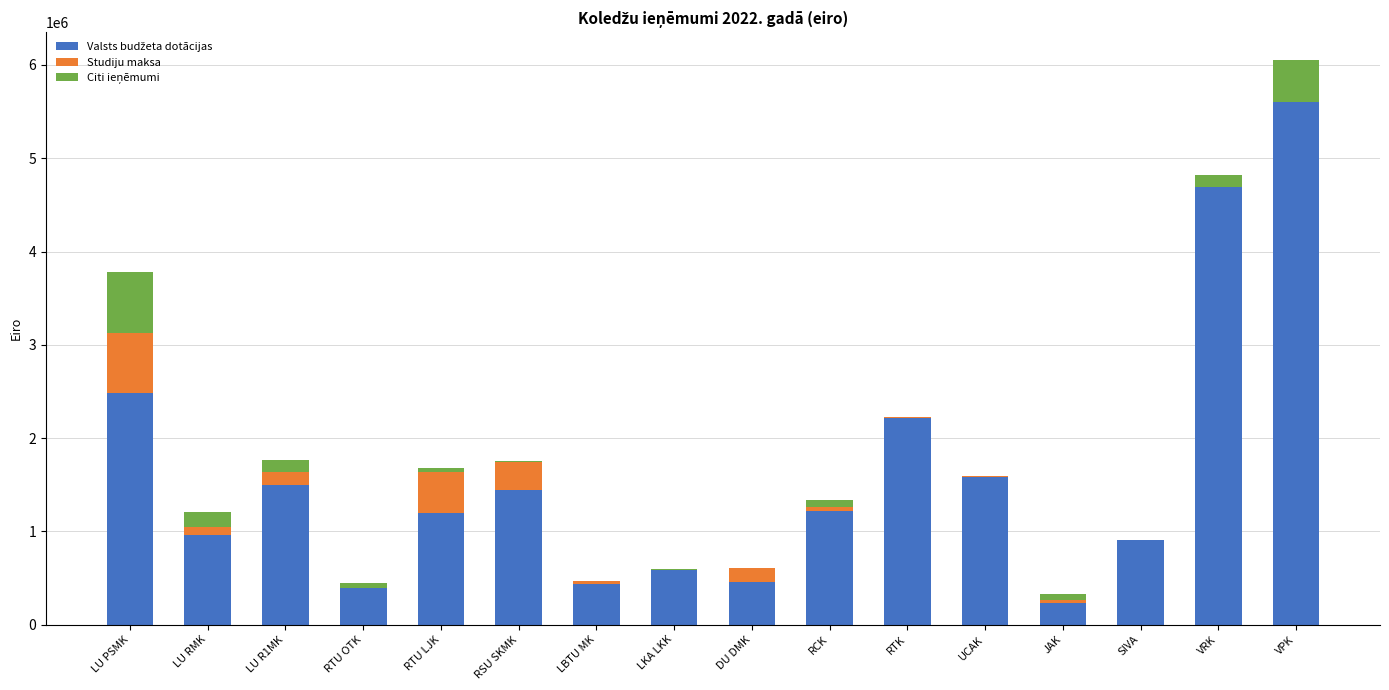

How many categories are shown in the chart?

16